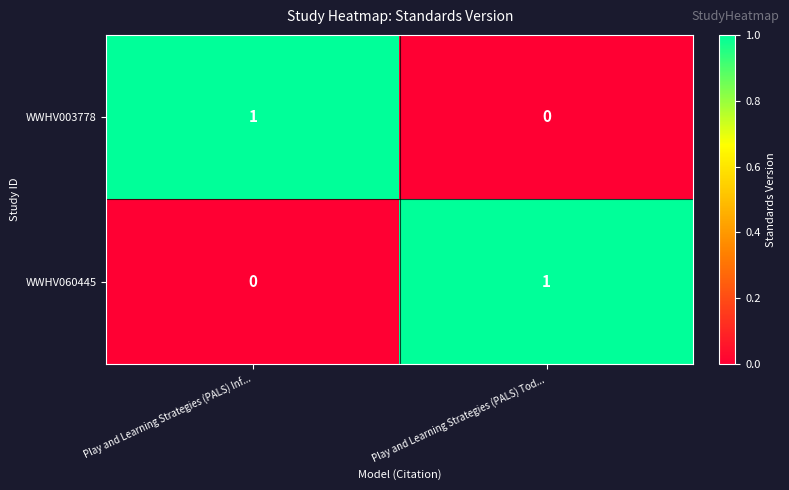

Is the value of WWHV003778 at Play and Learning Strategies (PALS) Inf... greater than the value of WWHV060445 at Play and Learning Strategies (PALS) Inf...?

Yes